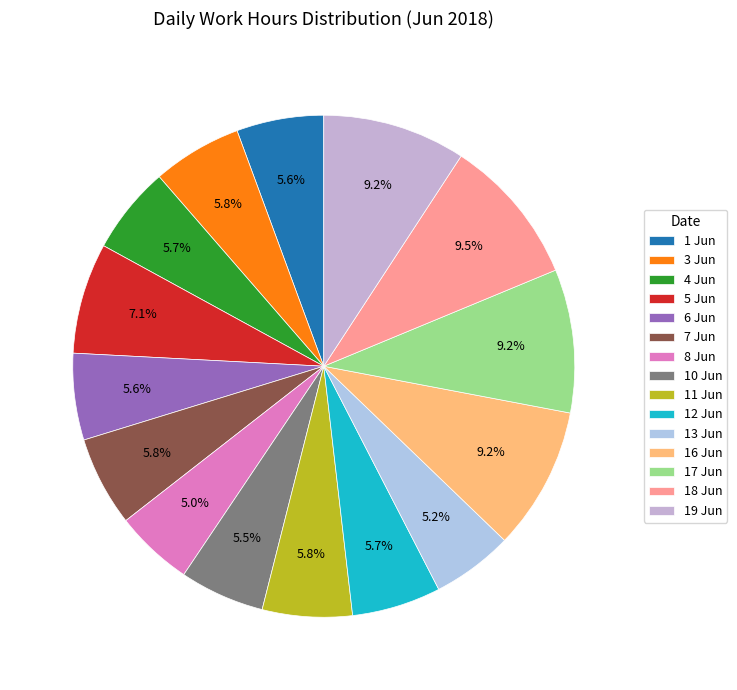

How many slices are in this pie chart?

15